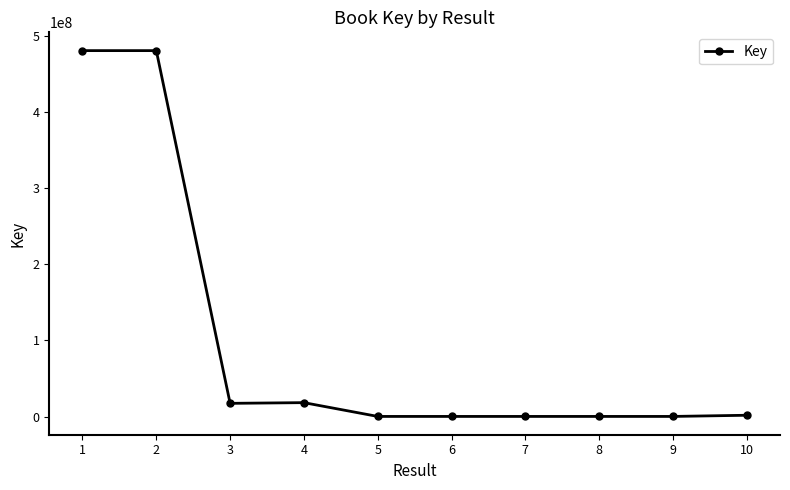

What is the smallest value displayed?

330200